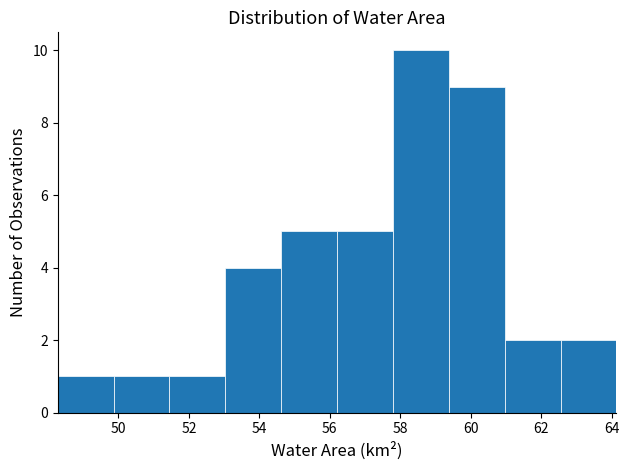

Which range on the x-axis has the tallest bar?

57.8 to 59.4